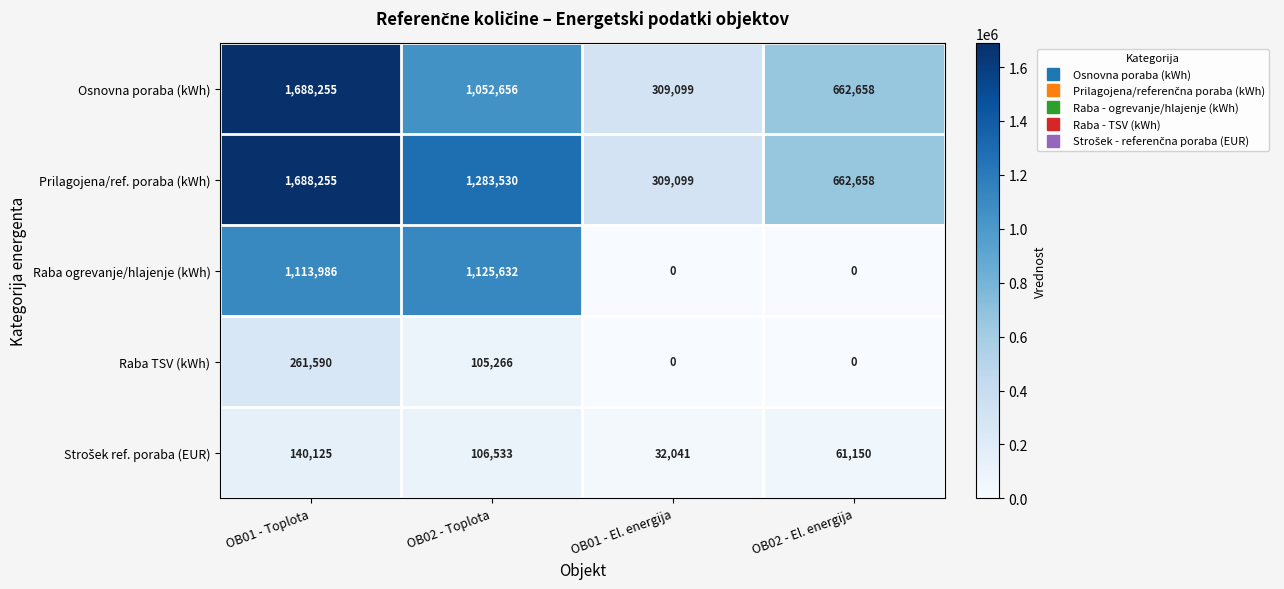

True or false: Osnovna poraba (kWh) has a value of 359521 at OB02 - Toplota.

False